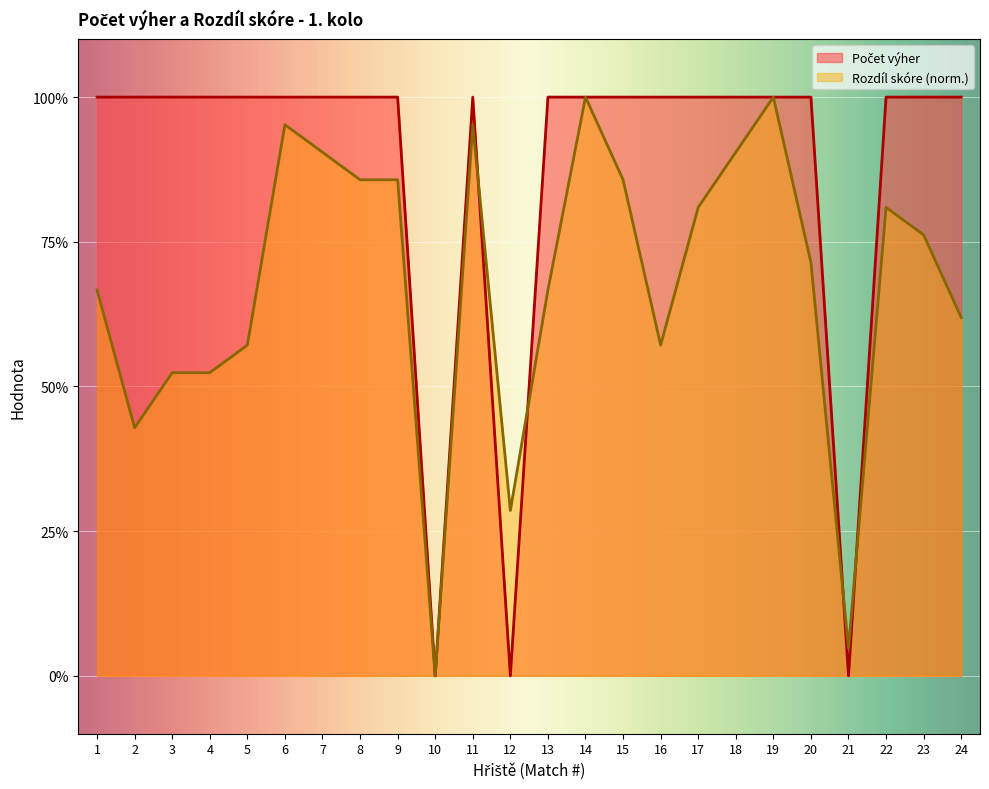

How many values are between 1 and 2?

21